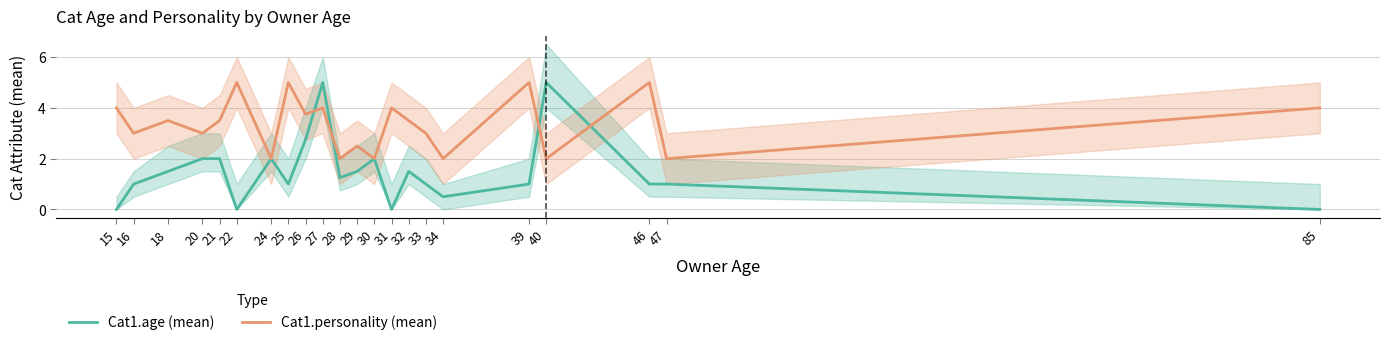

Rank the series at 33 from highest to lowest value.

Cat1.personality (mean), Cat1.age (mean)